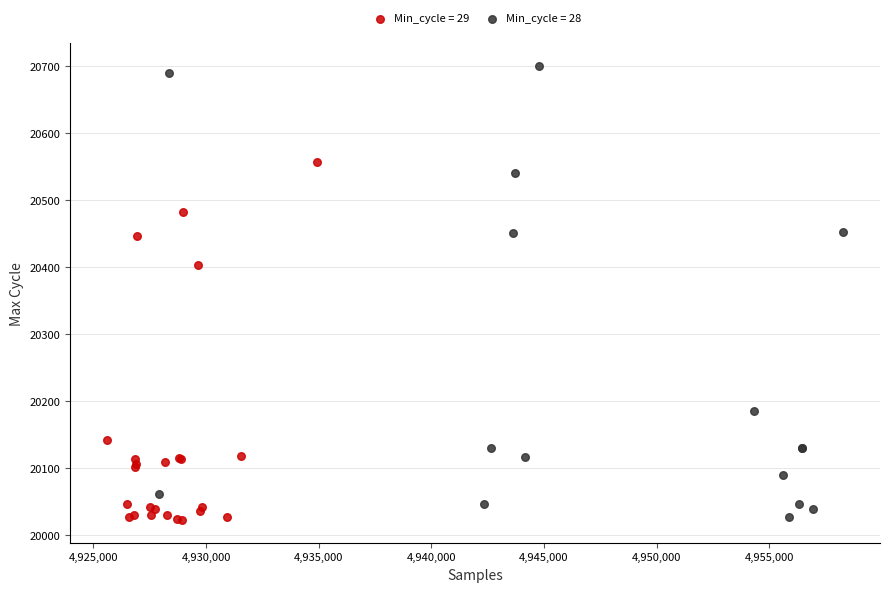

Which series reaches the maximum Y coordinate?

Min_cycle = 28